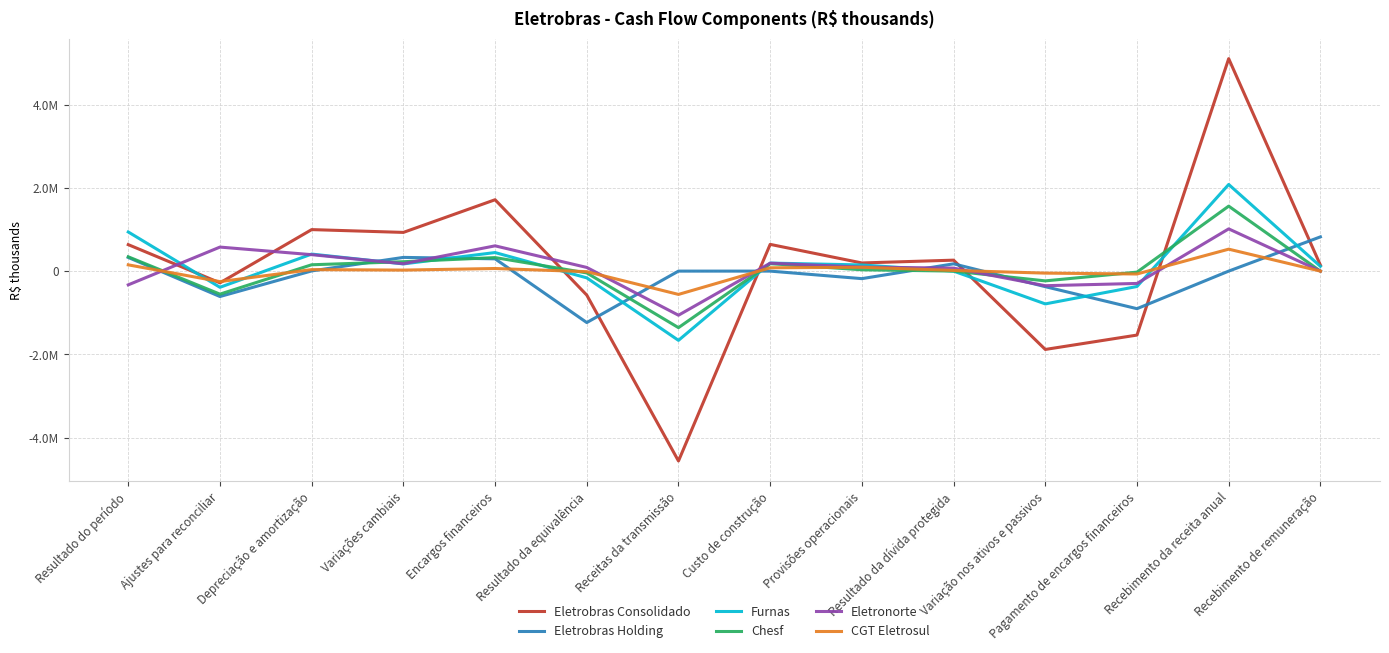

Does the chart have visible grid lines?

Yes